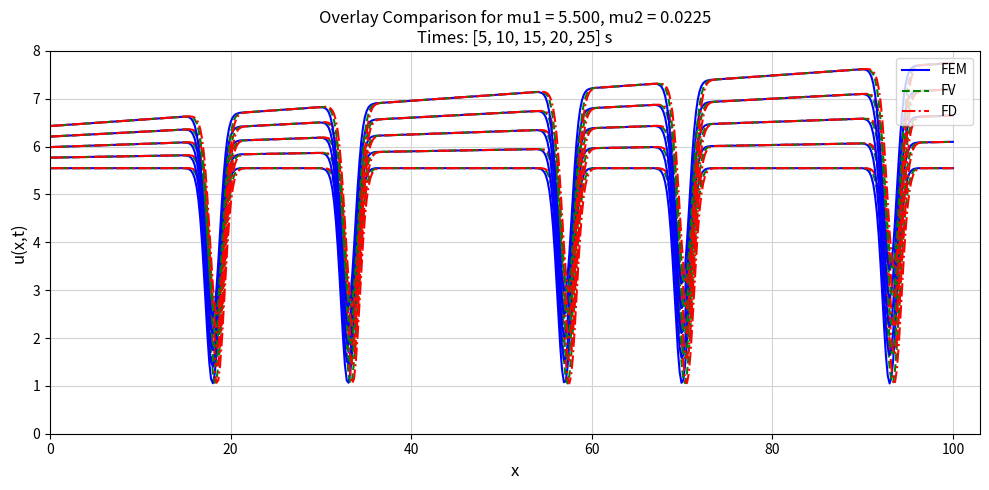

Is this an area chart (filled region under the line)?

No